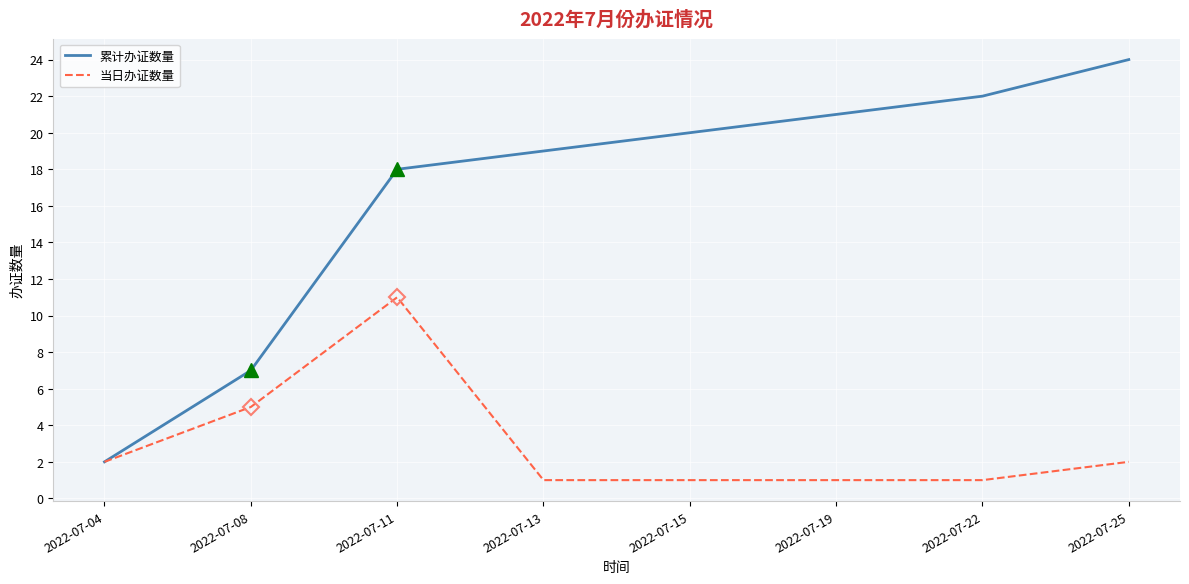

Between 2022-07-15 and 2022-07-25, which series saw the biggest shift?

累计办证数量